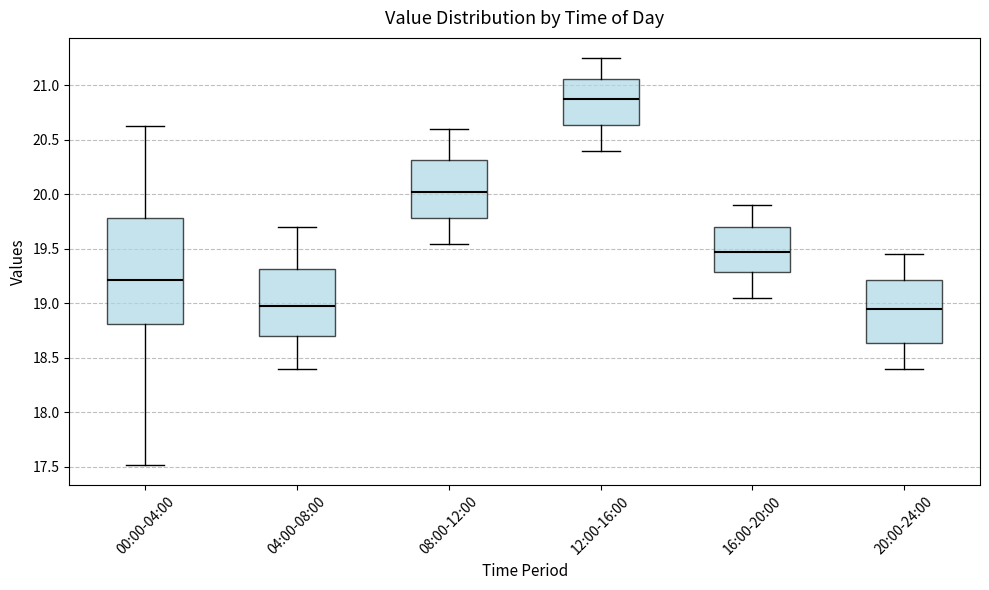

Comparing the boxes themselves (not the whiskers), which one is the tallest?

00:00-04:00